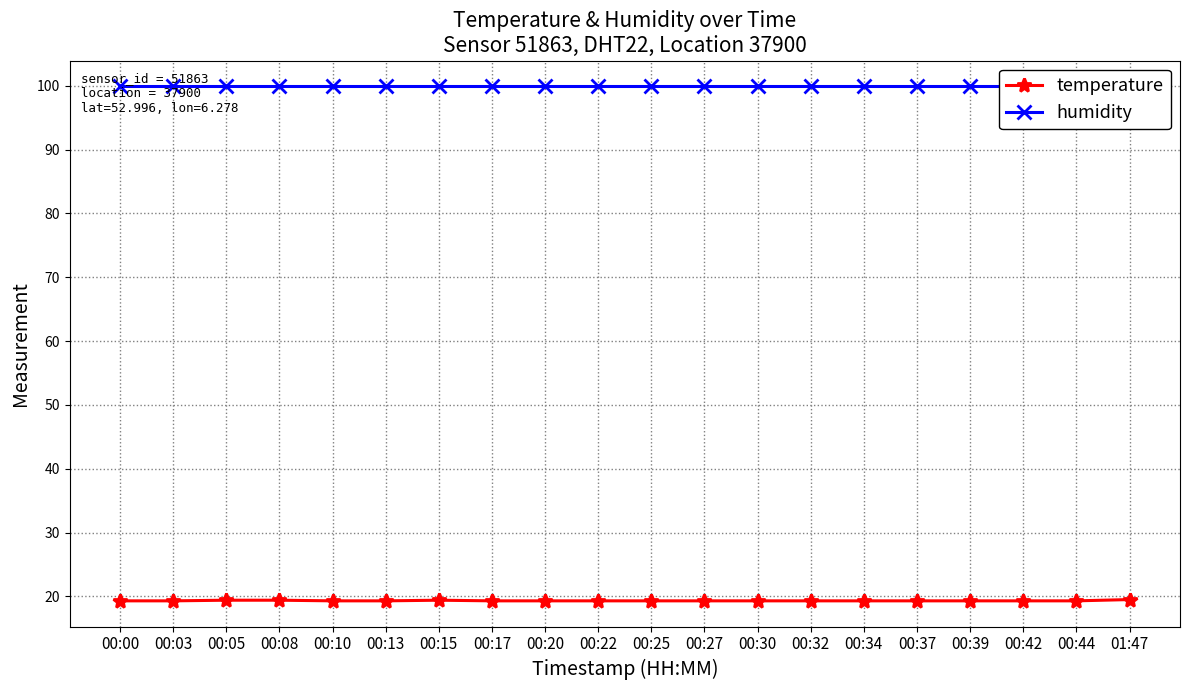

Reading left to right, what are all the values shown in this chart?

temperature: 19.3	19.3	19.4	19.4	19.3	19.3	19.4	19.3	19.3	19.3	19.3	19.3	19.3	19.3	19.3	19.3	19.3	19.3	19.3	19.5
humidity: 99.9	99.9	99.9	99.9	99.9	99.9	99.9	99.9	99.9	99.9	99.9	99.9	99.9	99.9	99.9	99.9	99.9	99.9	99.9	99.9